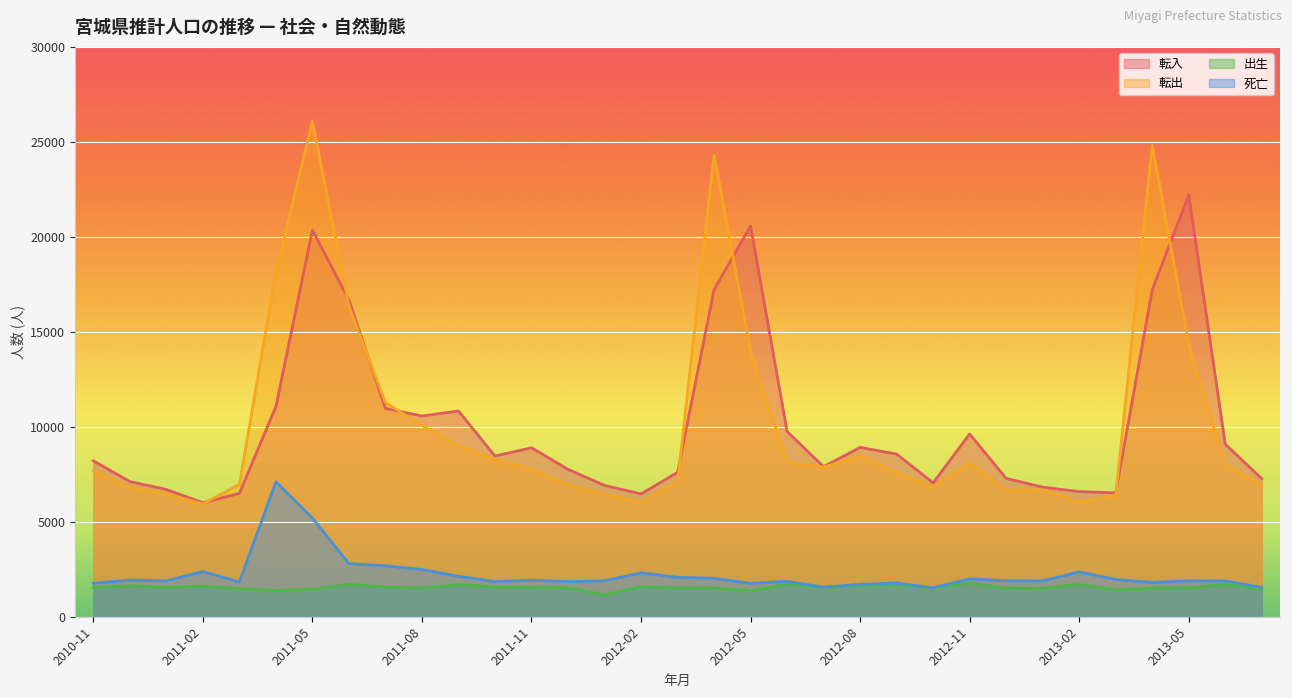

In 死亡, how many points are higher than both neighbors (excluding endpoints)?

10